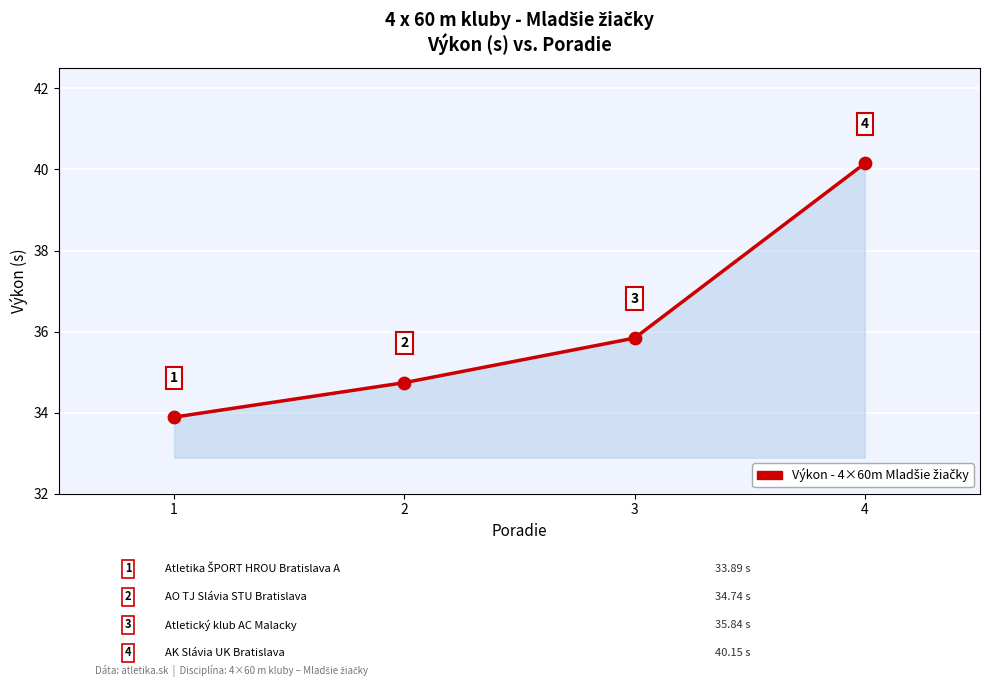

What is the ratio of the value at 4 to the value at 3?

1.1